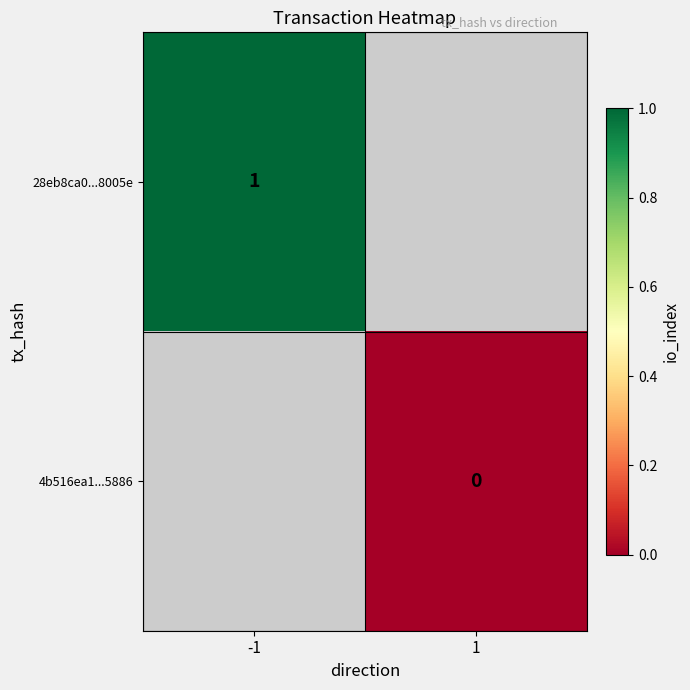

At how many categories does at least one series exceed 0?

1